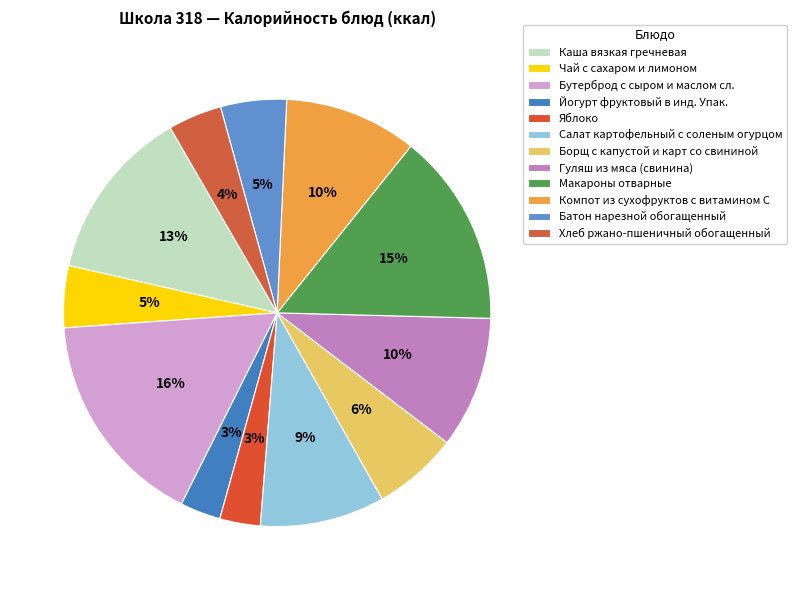

To the nearest percent, what percentage of the pie is Йогурт фруктовый в инд. Упак.?

3%